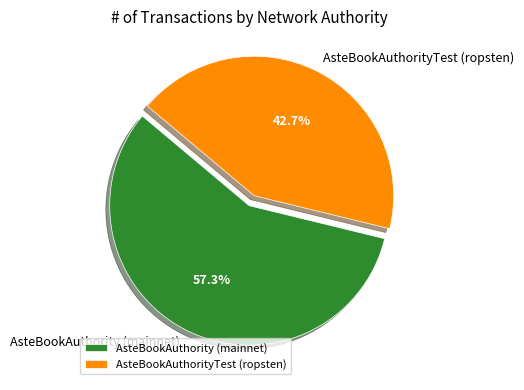

To the nearest percent, what is the difference between the AsteBookAuthority (mainnet) and AsteBookAuthorityTest (ropsten) slice percentages?

15%